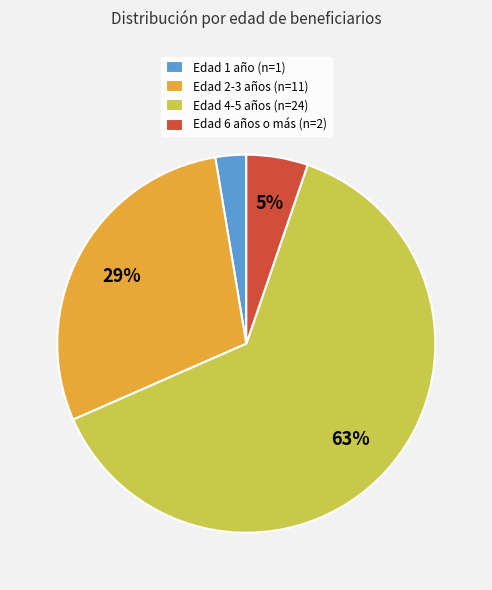

Which has a higher value, Edad 1 año (n=1) or Edad 6 años o más (n=2)?

Edad 6 años o más (n=2)